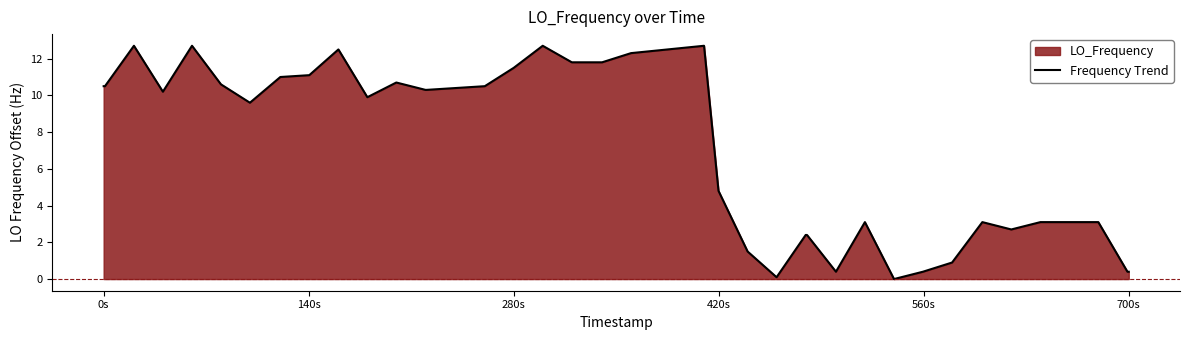

What is the difference between the maximum and minimum values?

12.7